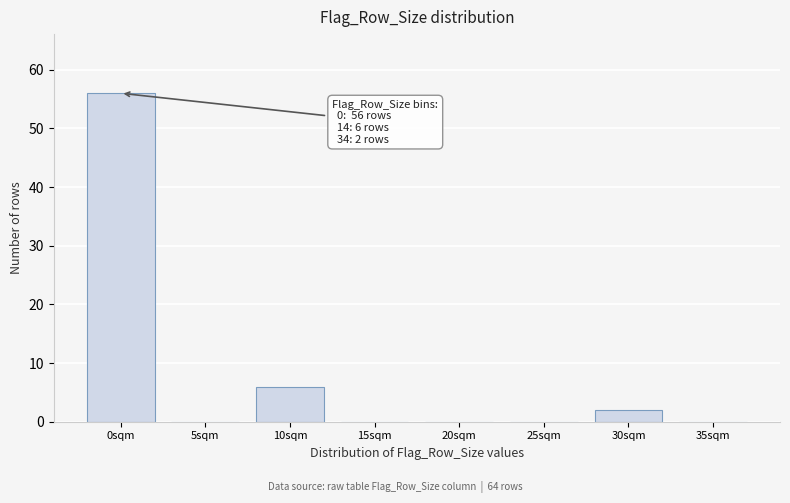

Reading right to left, transcribe all the data shown in this chart.

35sqm=0	30sqm=2	25sqm=0	20sqm=0	15sqm=0	10sqm=6	5sqm=0	0sqm=56